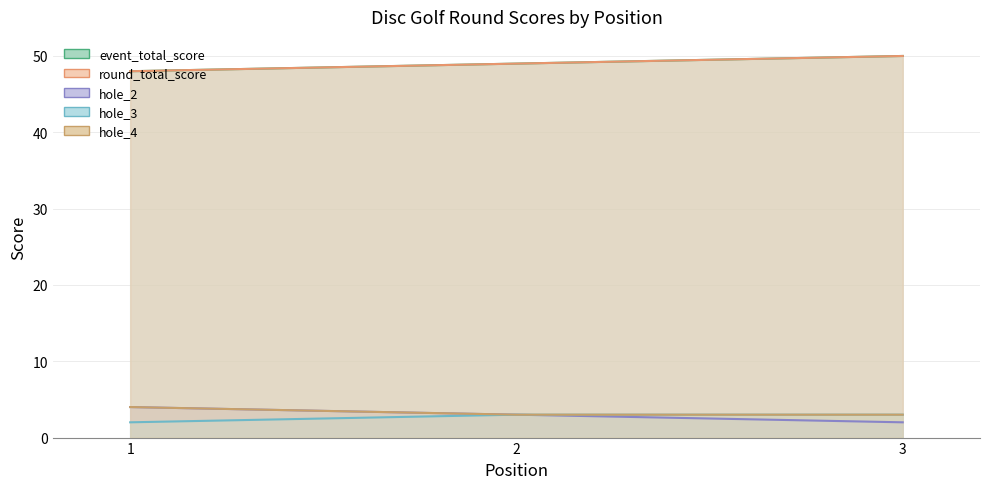

Count the round_total_score values in the range 48 to 50.

3